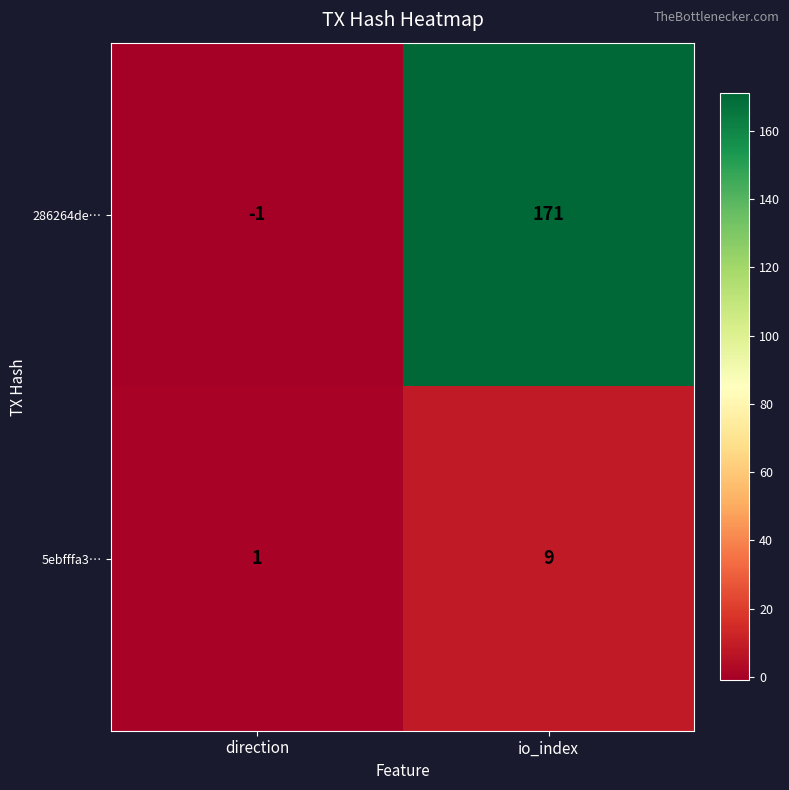

Which series has the largest range (max minus min)?

286264de…